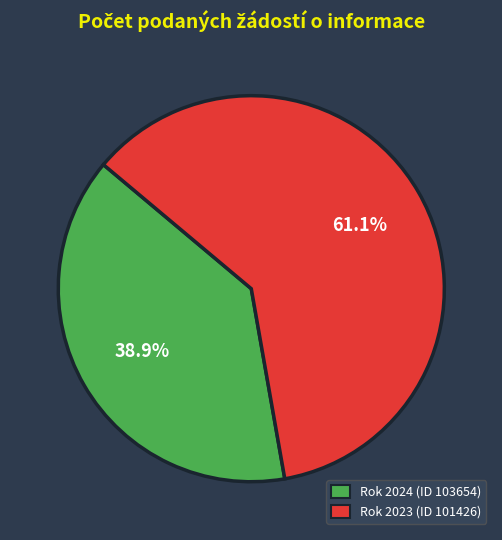

What percentage is the Rok 2024 (ID 103654) slice, to the nearest percent?

39%